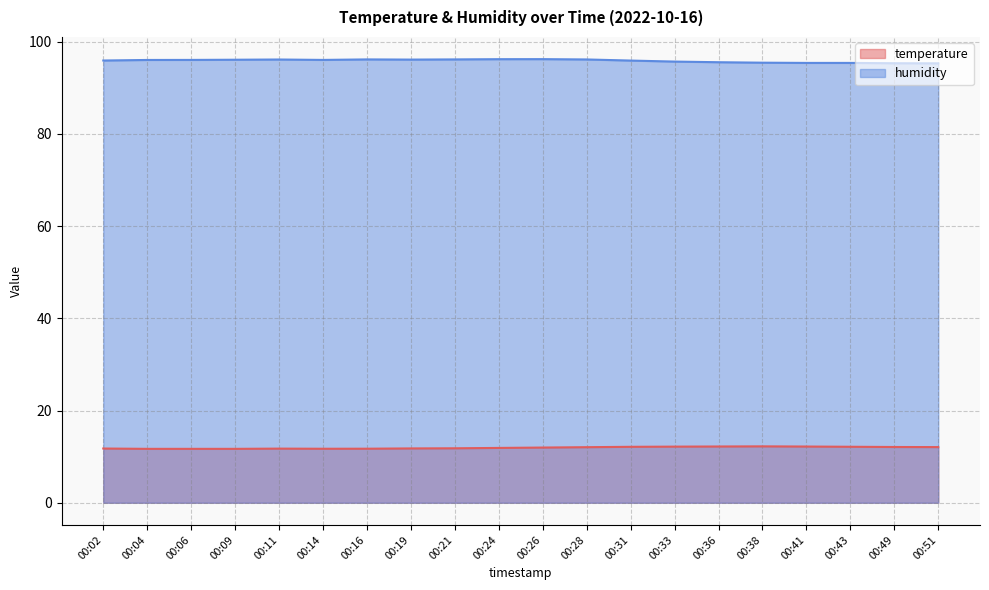

Is the value of humidity at 00:31 greater than the value of temperature at 00:51?

Yes